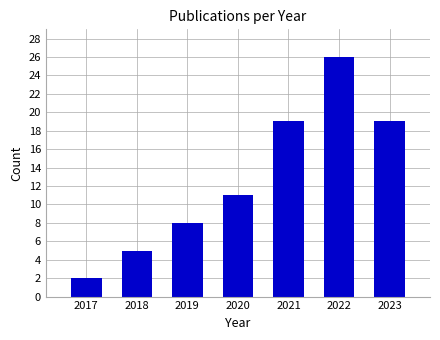

Reading left to right, what are all the values shown in this chart?

2017=2	2018=5	2019=8	2020=11	2021=19	2022=26	2023=19